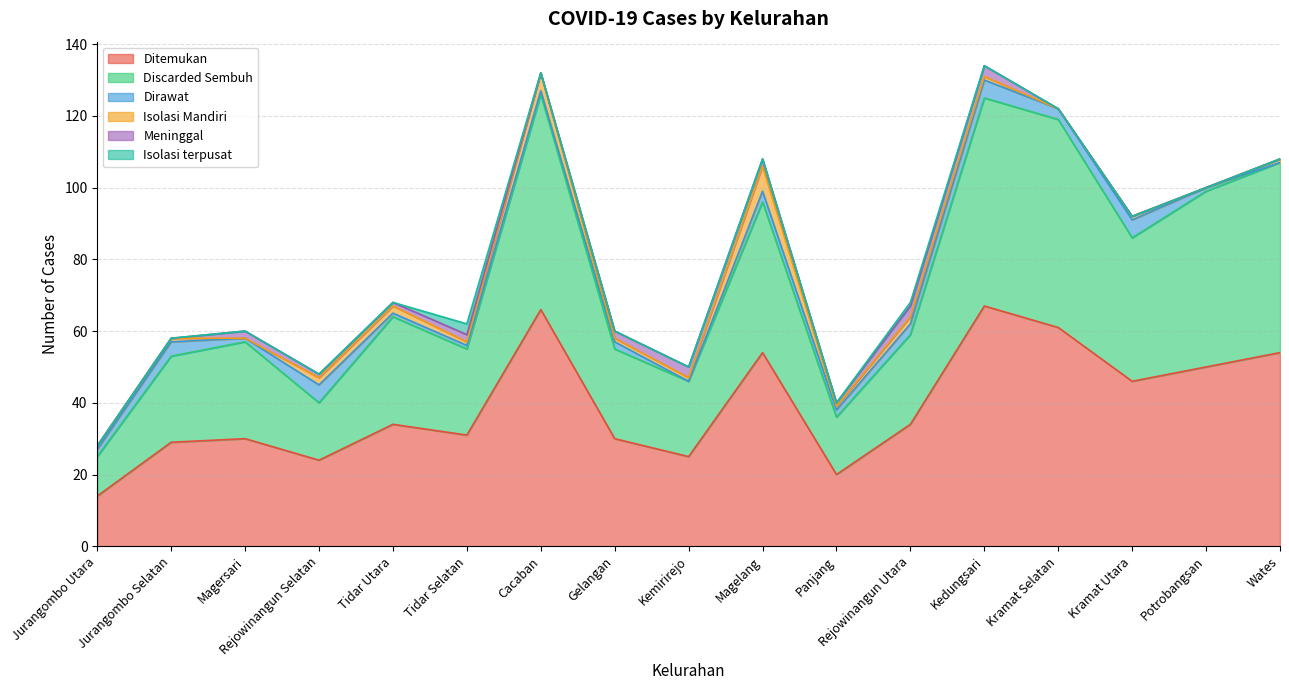

At which category does Isolasi terpusat reach its first local peak?

Tidar Selatan